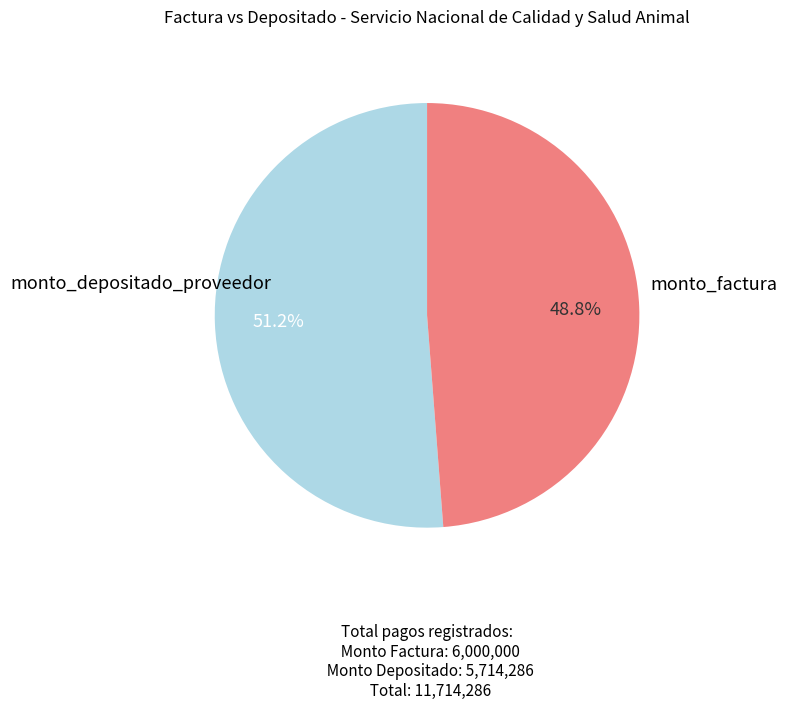

Does any single category account for the majority?

Yes